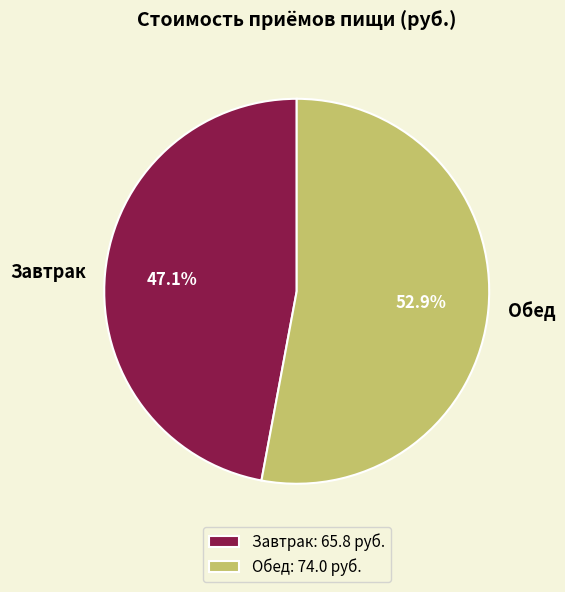

Is it true that Завтрак is 34% of the pie?

False